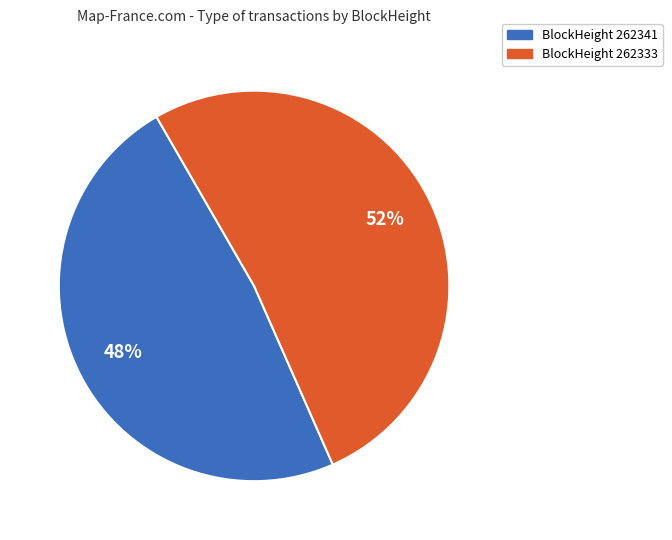

Is there a majority slice in this chart?

Yes